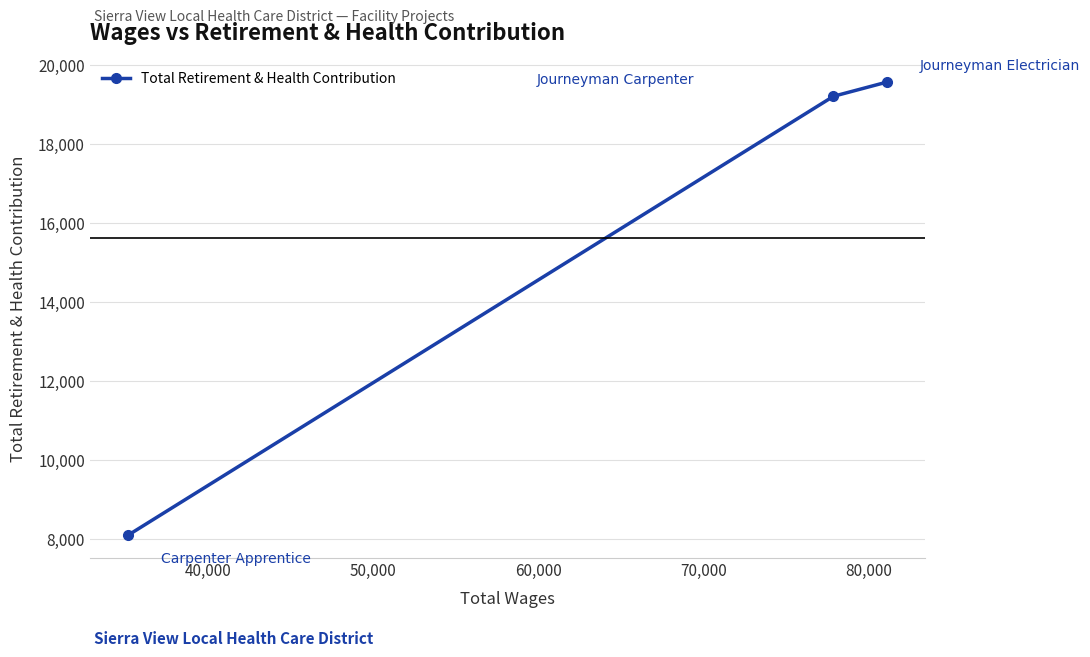

What is the maximum value shown in the chart?

19573